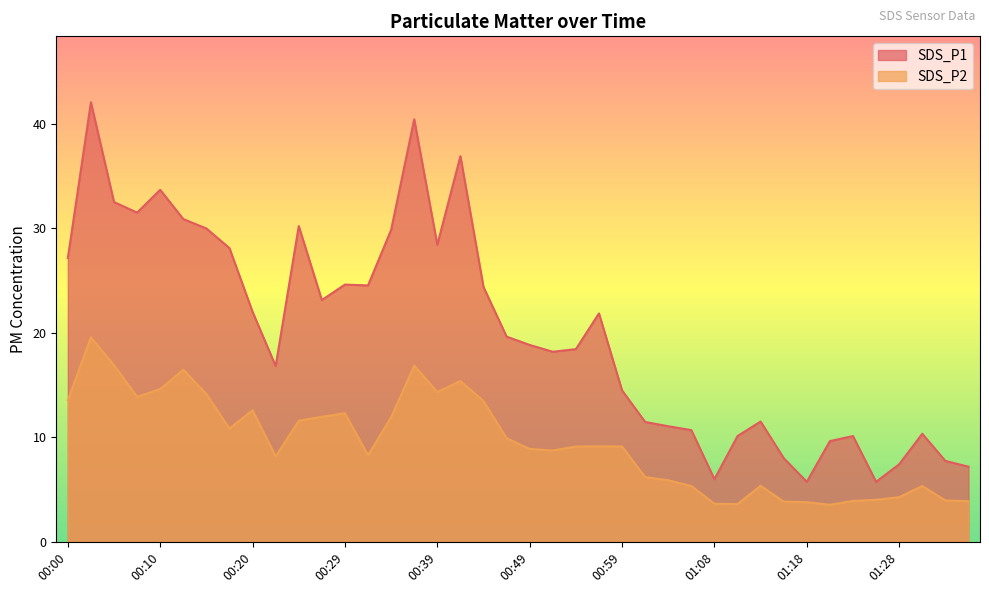

What are all the series names shown in the legend?

SDS_P1, SDS_P2